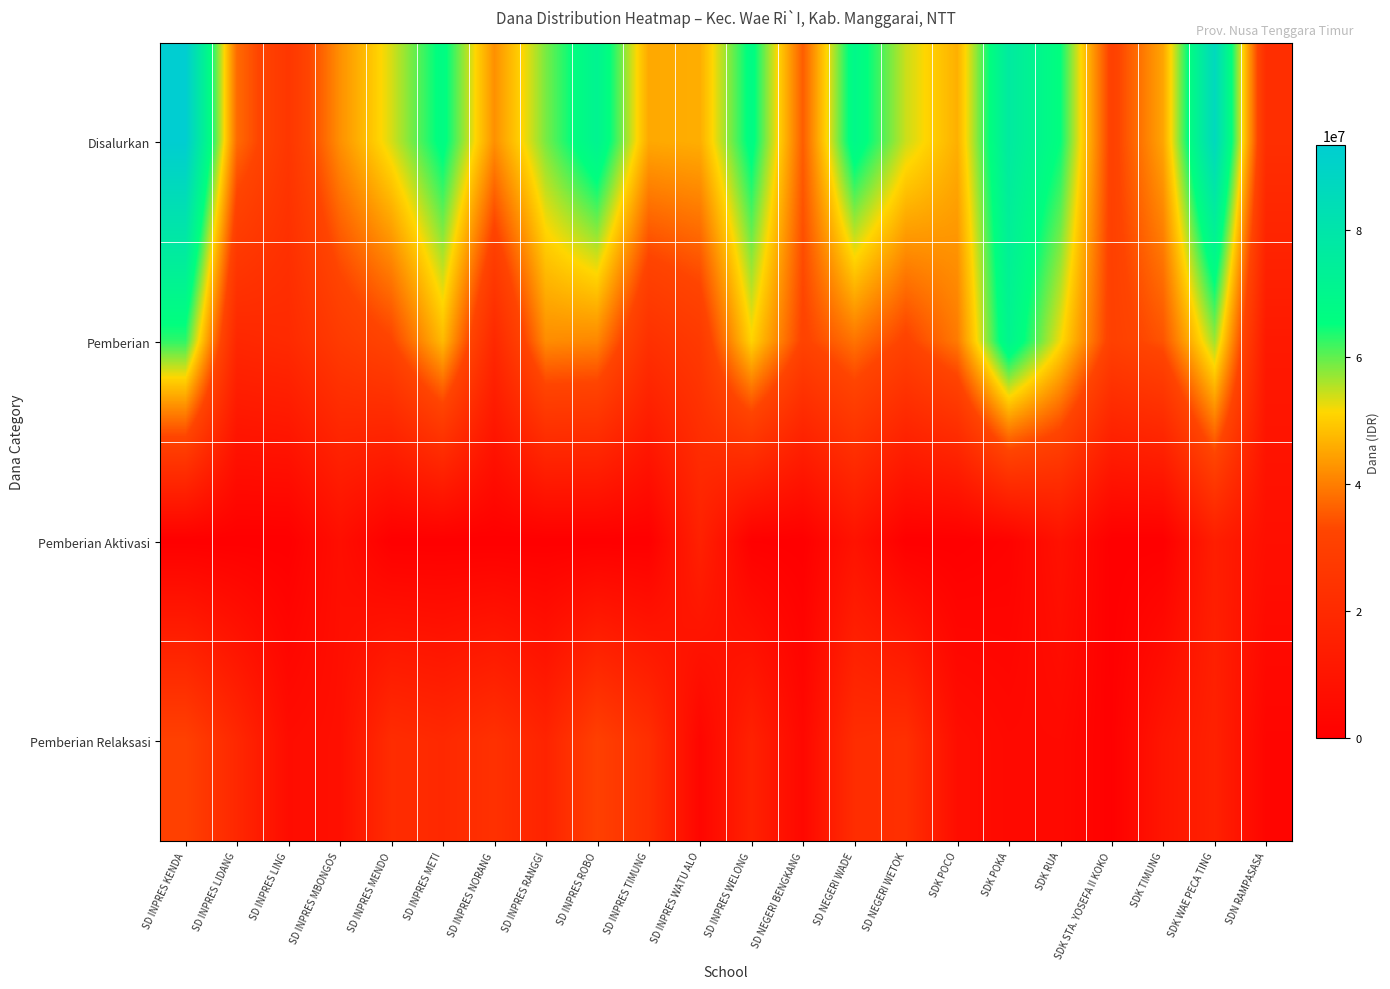

Reading left to right, transcribe all the data shown in this chart.

Disalurkan: SD INPRES KENDA=93375000	SD INPRES LIDANG=37575000	SD INPRES LING=26100000	SD INPRES MBONGOS=42300000	SD INPRES MENDO=53550000	SD INPRES METI=67050000	SD INPRES NORANG=42300000	SD INPRES RANGGI=58725000	SD INPRES ROBO=71550000	SD INPRES TIMUNG=45450000	SD INPRES WATU ALO=46125000	SD INPRES WELONG=67275000	SD NEGERI BENGKANG=35775000	SD NEGERI WADE=69075000	SD NEGERI WETOK=54225000	SDK POCO=46350000	SDK POKA=76725000	SDK RUA=65250000	SDK STA. YOSEFA II KOKO=30825000	SDK TIMUNG=45000000	SDK WAE PECA TING=86850000	SDN RAMPASASA=22050000
Pemberian: SD INPRES KENDA=62775000	SD INPRES LIDANG=18675000	SD INPRES LING=20025000	SD INPRES MBONGOS=27900000	SD INPRES MENDO=32400000	SD INPRES METI=47700000	SD INPRES NORANG=19125000	SD INPRES RANGGI=41850000	SD INPRES ROBO=41175000	SD INPRES TIMUNG=23175000	SD INPRES WATU ALO=27450000	SD INPRES WELONG=50850000	SD NEGERI BENGKANG=31725000	SD NEGERI WADE=38700000	SD NEGERI WETOK=31725000	SDK POCO=39600000	SDK POKA=70875000	SDK RUA=51975000	SDK STA. YOSEFA II KOKO=30375000	SDK TIMUNG=34650000	SDK WAE PECA TING=56700000	SDN RAMPASASA=12150000
Pemberian Aktivasi: SD INPRES KENDA=0	SD INPRES LIDANG=0	SD INPRES LING=0	SD INPRES MBONGOS=6975000	SD INPRES MENDO=0	SD INPRES METI=0	SD INPRES NORANG=0	SD INPRES RANGGI=0	SD INPRES ROBO=0	SD INPRES TIMUNG=0	SD INPRES WATU ALO=15750000	SD INPRES WELONG=450000	SD NEGERI BENGKANG=0	SD NEGERI WADE=9000000	SD NEGERI WETOK=0	SDK POCO=0	SDK POKA=1350000	SDK RUA=8550000	SDK STA. YOSEFA II KOKO=0	SDK TIMUNG=0	SDK WAE PECA TING=14400000	SDN RAMPASASA=7200000
Pemberian Relaksasi: SD INPRES KENDA=30600000	SD INPRES LIDANG=18900000	SD INPRES LING=6075000	SD INPRES MBONGOS=7425000	SD INPRES MENDO=21150000	SD INPRES METI=19350000	SD INPRES NORANG=23175000	SD INPRES RANGGI=16875000	SD INPRES ROBO=30375000	SD INPRES TIMUNG=22275000	SD INPRES WATU ALO=2925000	SD INPRES WELONG=15975000	SD NEGERI BENGKANG=4050000	SD NEGERI WADE=21375000	SD NEGERI WETOK=22500000	SDK POCO=6750000	SDK POKA=4500000	SDK RUA=4725000	SDK STA. YOSEFA II KOKO=450000	SDK TIMUNG=10350000	SDK WAE PECA TING=15750000	SDN RAMPASASA=2700000